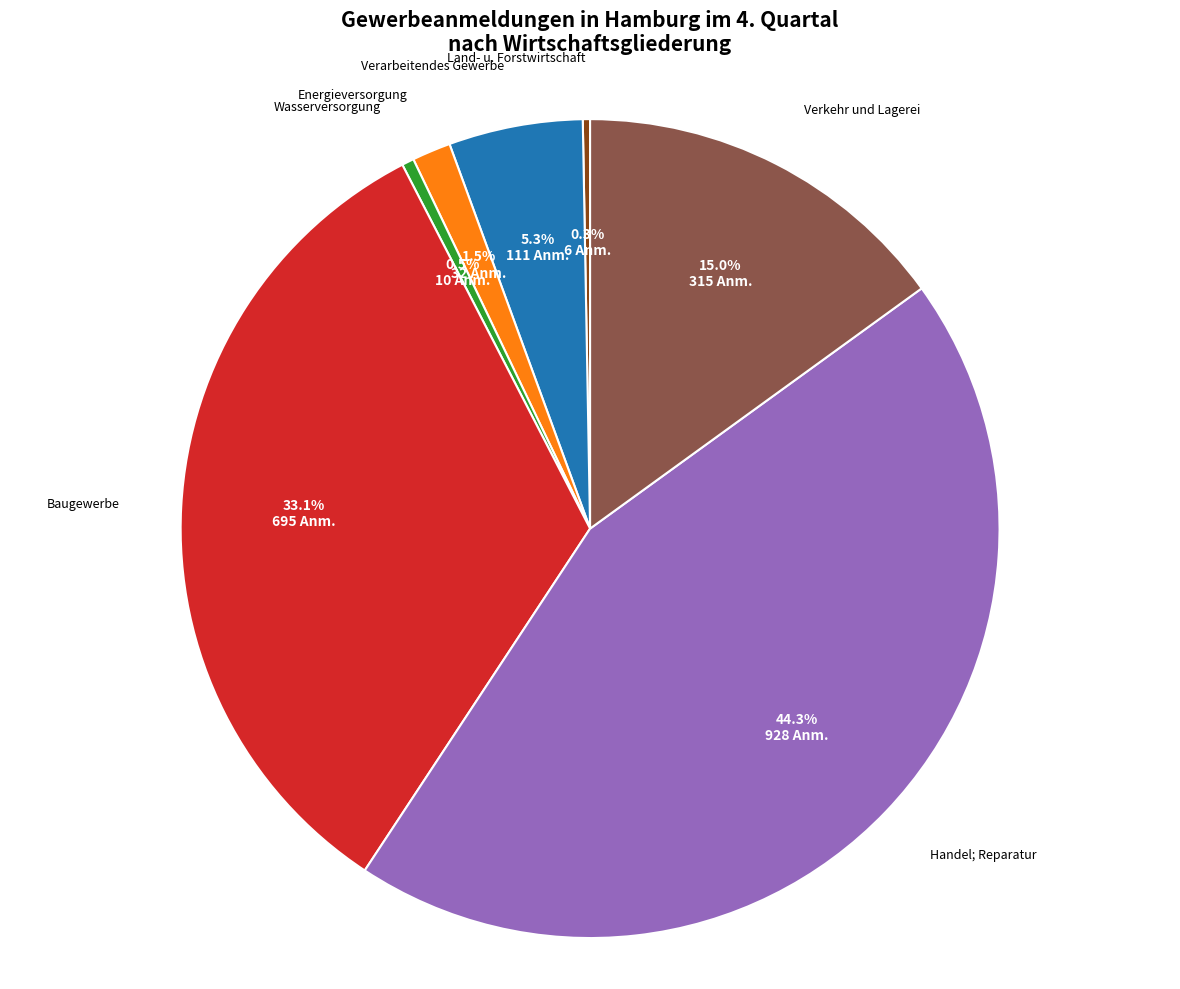

Is there any slice that represents more than half of the pie?

No